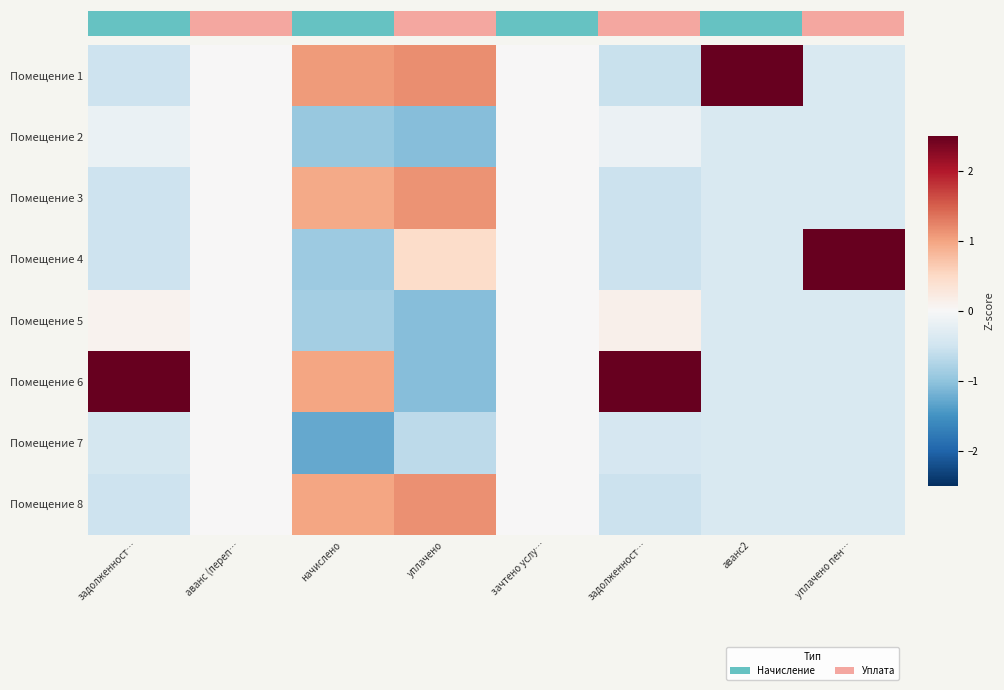

At how many categories does at least one series exceed 1?

6